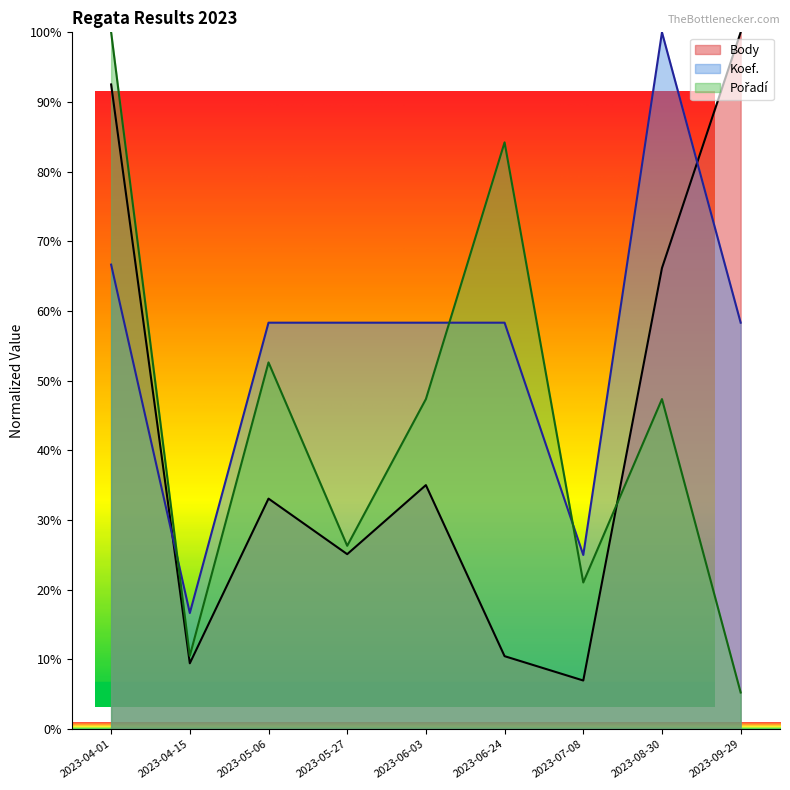

Which category has the lowest value in the Koef. series?

2023-04-15